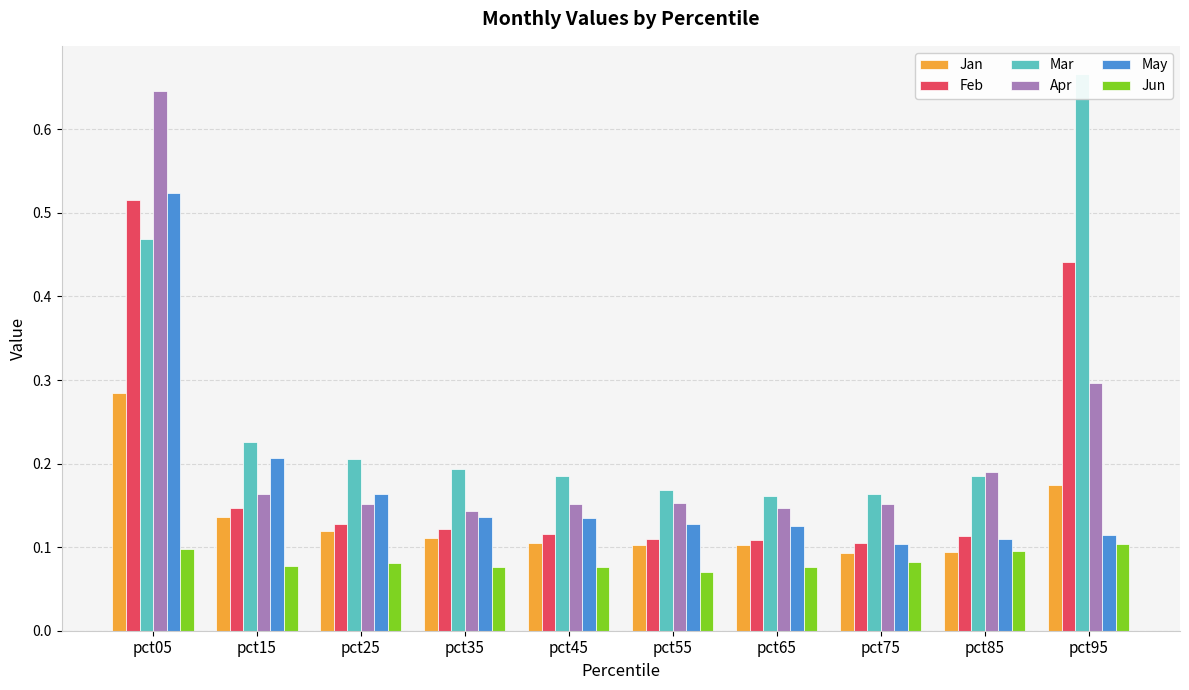

What is the value of the Apr bar at the 8th from the left?

0.2